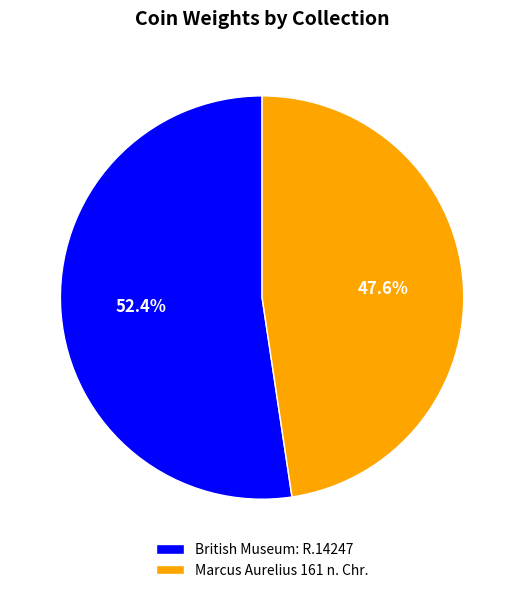

True or false: British Museum: R.14247 accounts for 52% of the total.

True